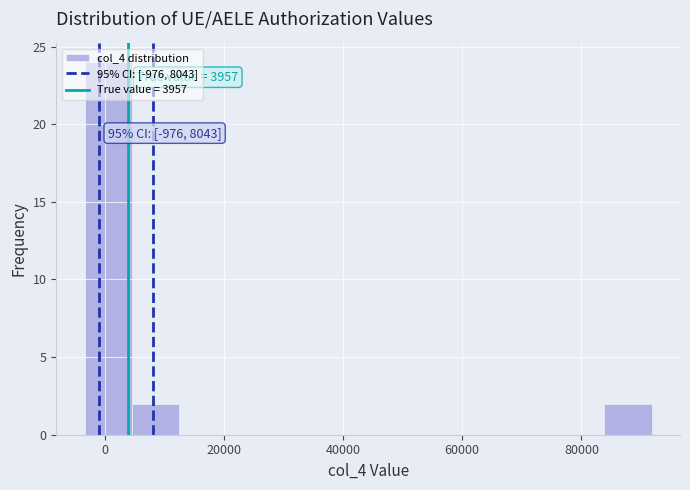

Read against the x-axis, roughly where is the centre of the tallest bar?

0